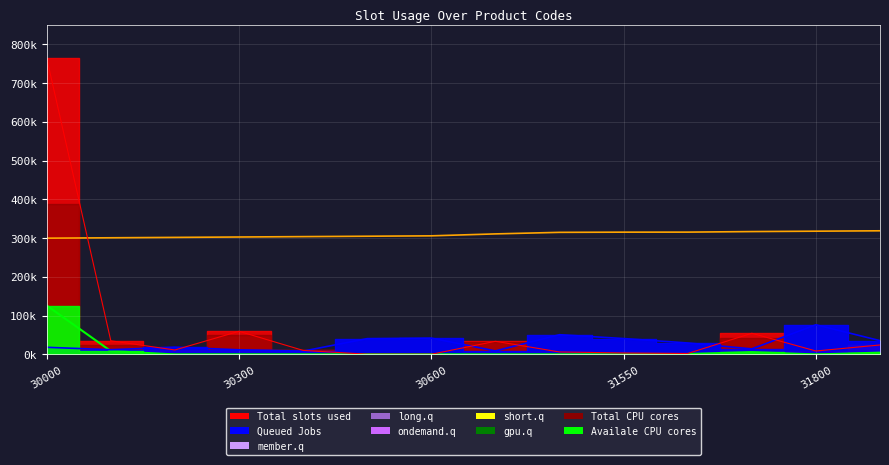

True or false: the data shows 315600 at 10.

True